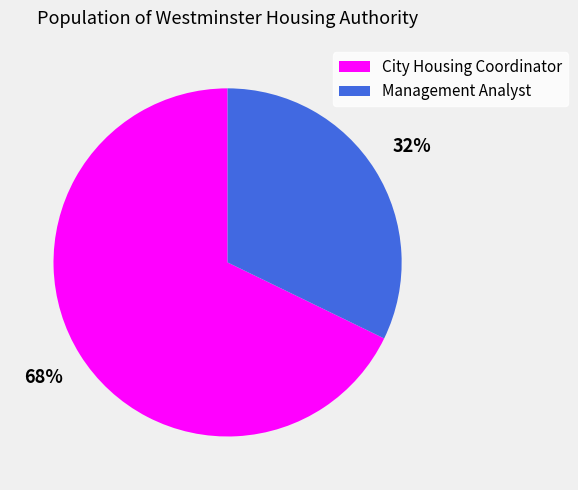

To the nearest percent, what percentage of the pie is Management Analyst?

32%